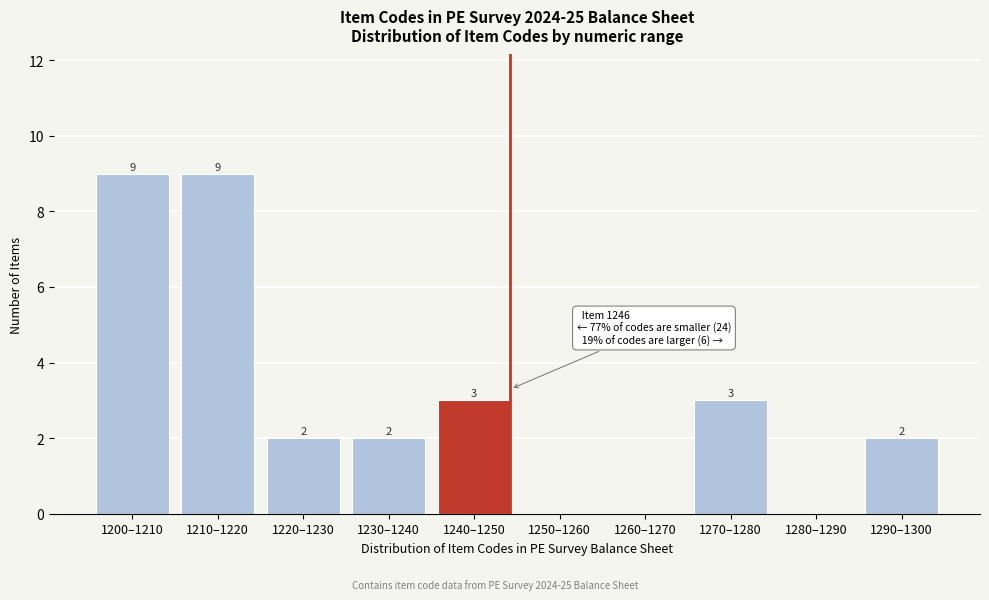

Reading left to right, list all the values displayed in this chart.

1200–1210=9	1210–1220=9	1220–1230=2	1230–1240=2	1240–1250=3	1250–1260=0	1260–1270=0	1270–1280=3	1280–1290=0	1290–1300=2